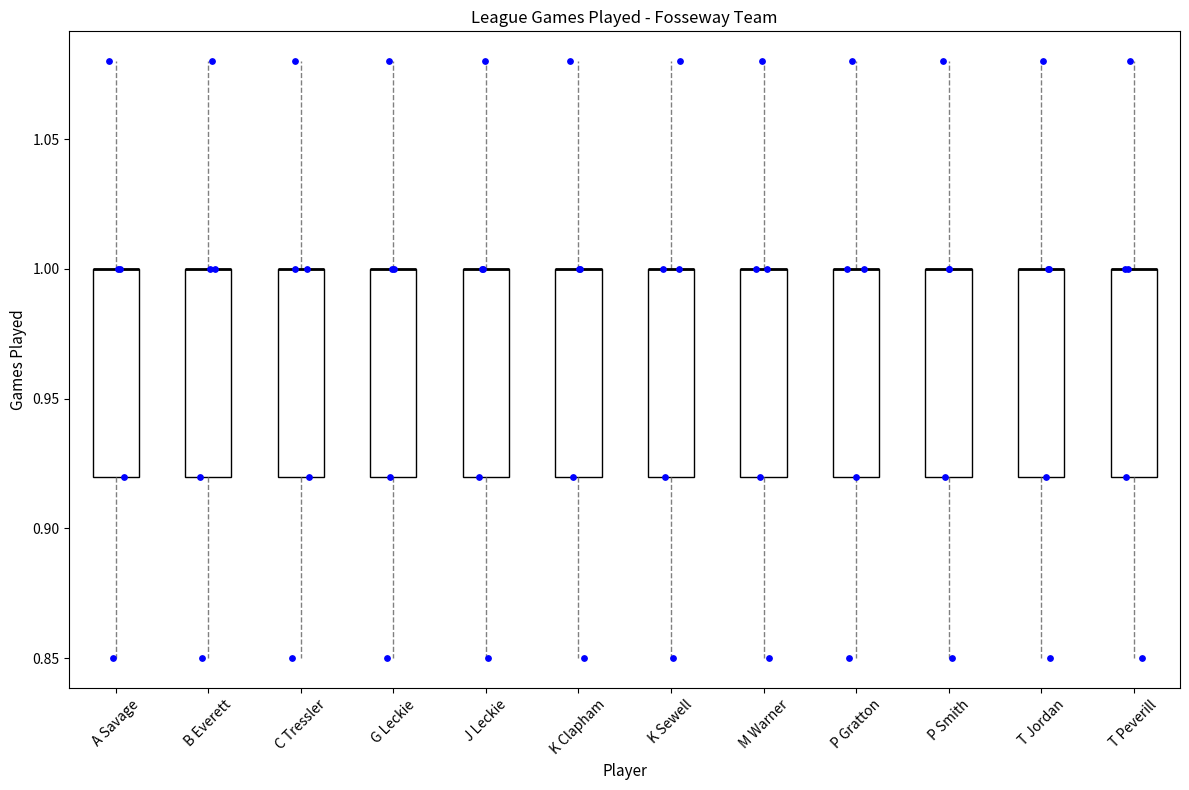

Where does the upper whisker of the box for J Leckie end on the y-axis? The values are not printed on the chart, so give them approximately, as read against the axis.

1.08